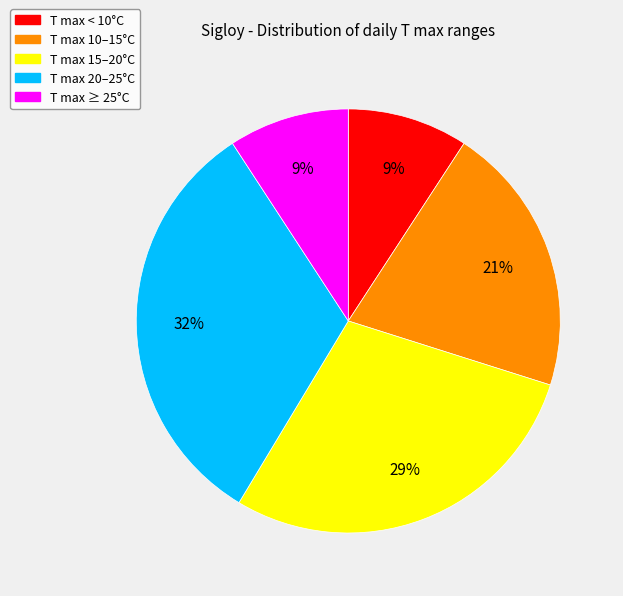

To the nearest percent, what is the difference between the largest and smallest slice percentages?

23%